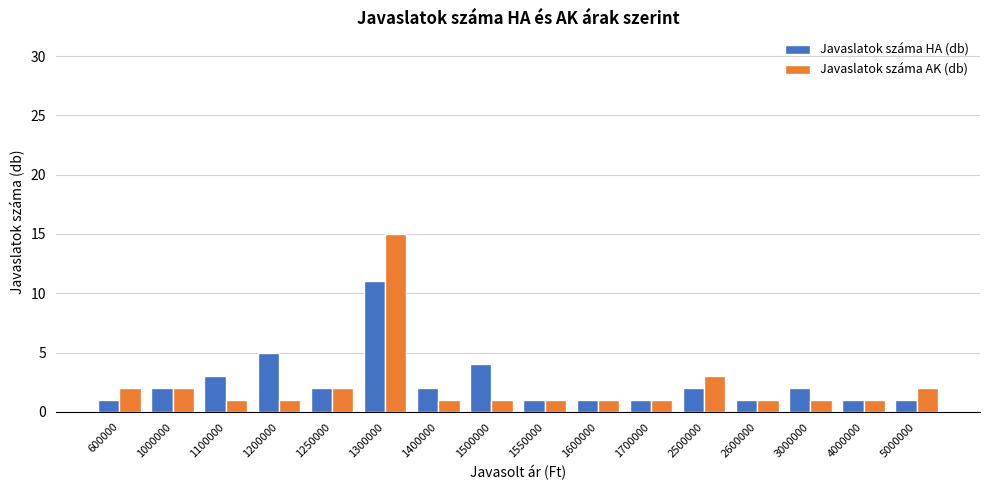

At which label is Javaslatok száma AK (db) closest to 8?

2500000